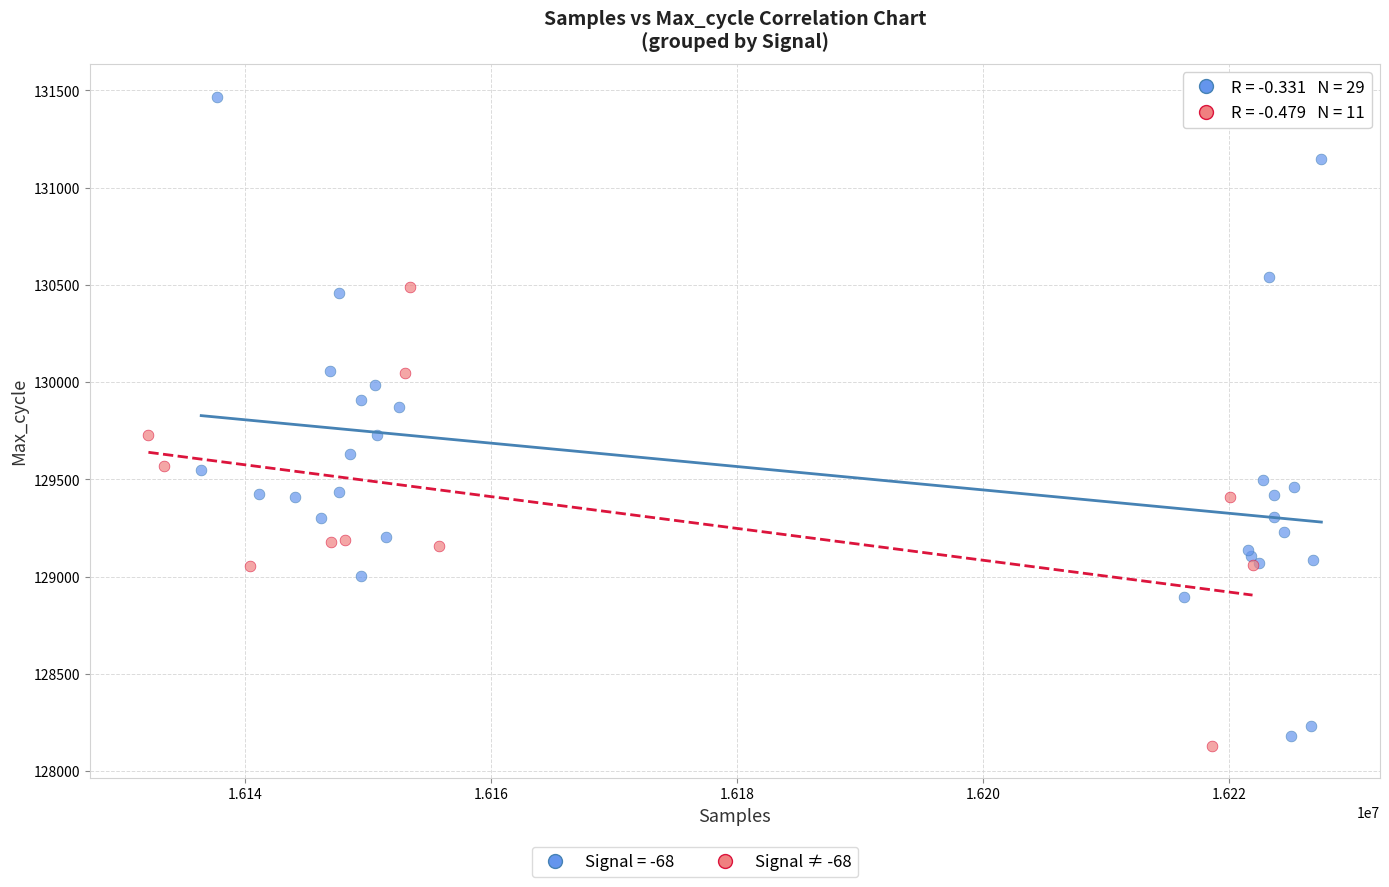

Which series has the widest spread of Y values?

Signal = -68